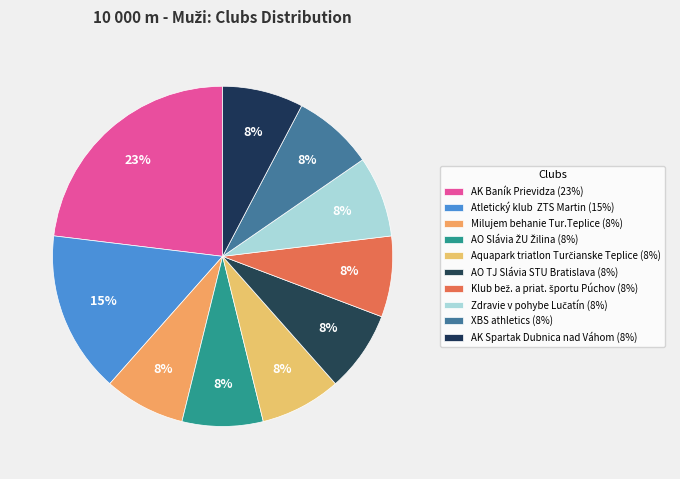

To the nearest percent, what is the difference between the largest and smallest slice percentages?

15%